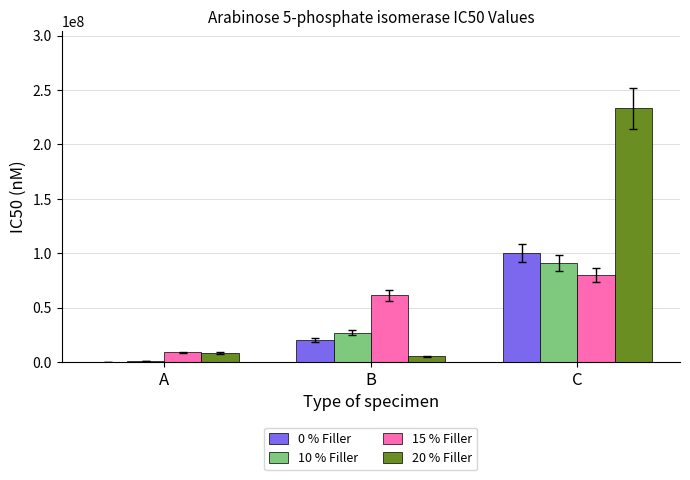

What is the greatest value displayed?

233300000